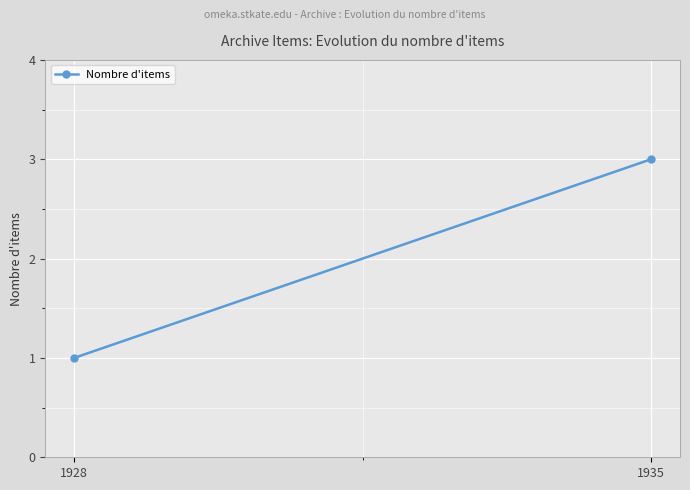

Rank the categories by value from lowest to highest.

1928, 1935